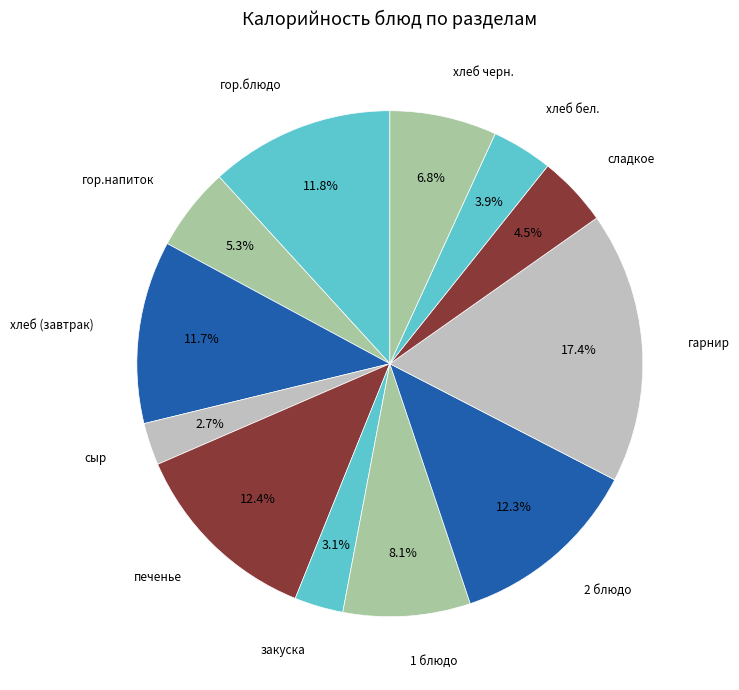

Is the sum of 1 блюдо and закуска greater than half?

No